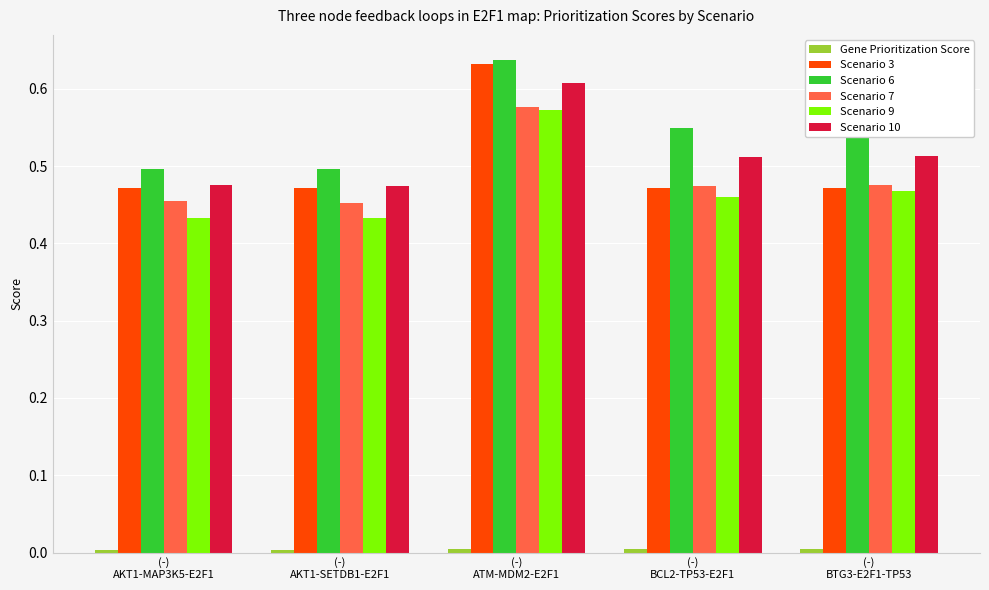

How many bars are there in total?

30